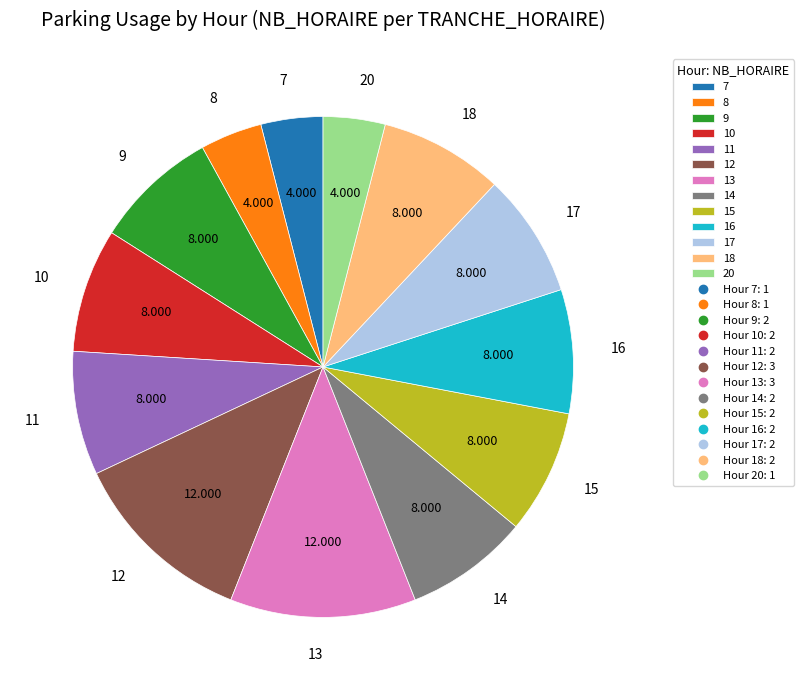

Does 10 represent more than half of the total?

No